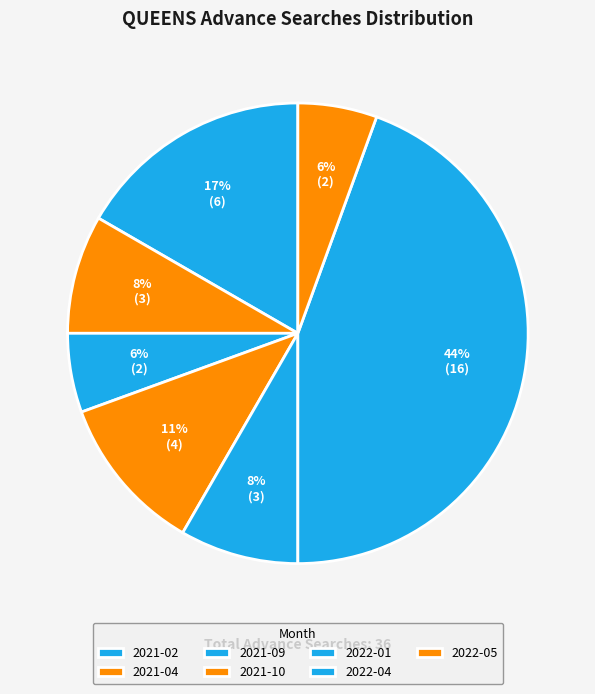

Do 2021-10 and 2022-05 together represent more than half of the pie?

No